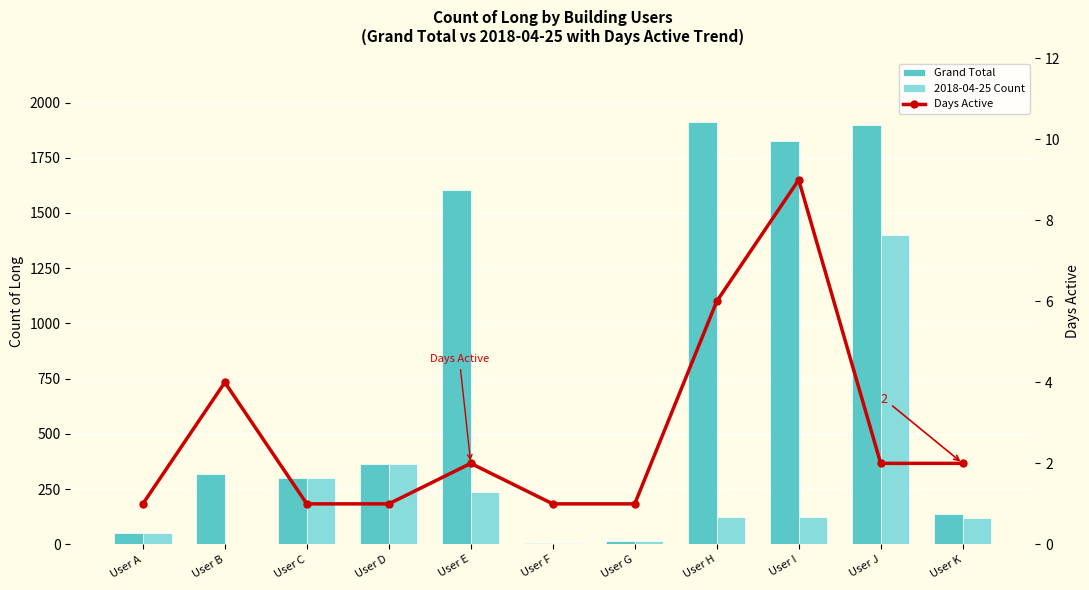

Is the value of Grand Total at User A greater than the value of 2018-04-25 Count at User I?

No